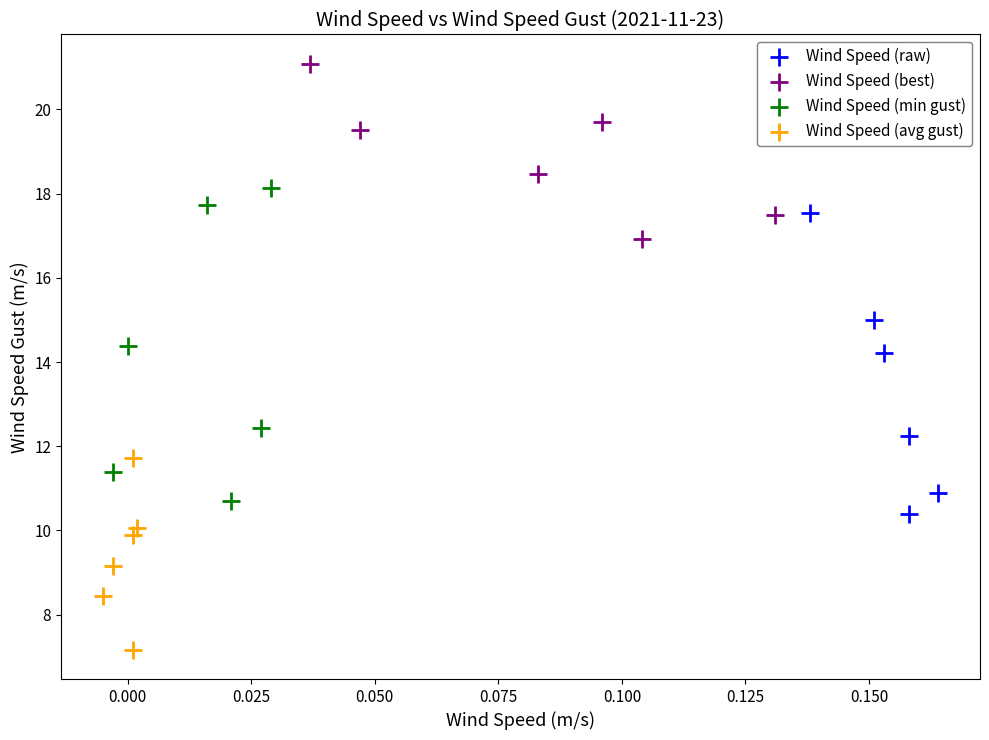

What are all the series names shown in the legend?

Wind Speed (raw), Wind Speed (best), Wind Speed (min gust), Wind Speed (avg gust)